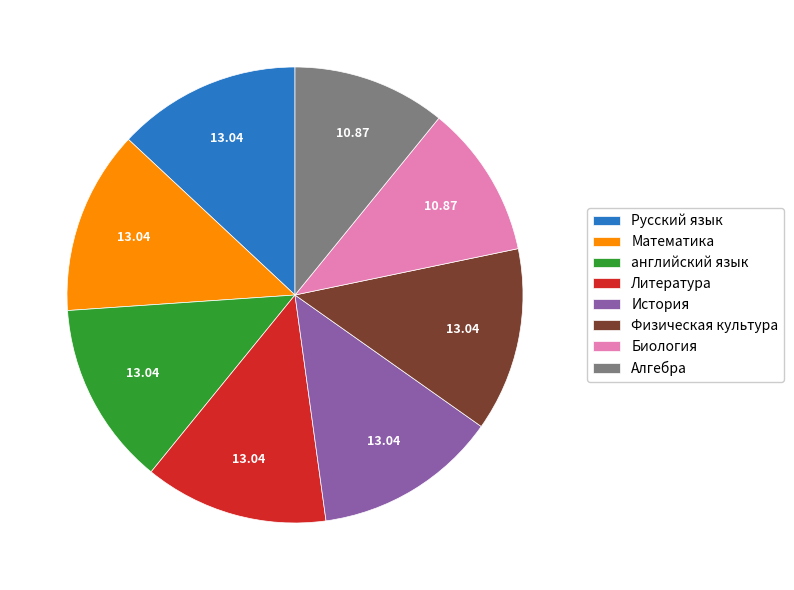

How many segments does this pie chart have?

8